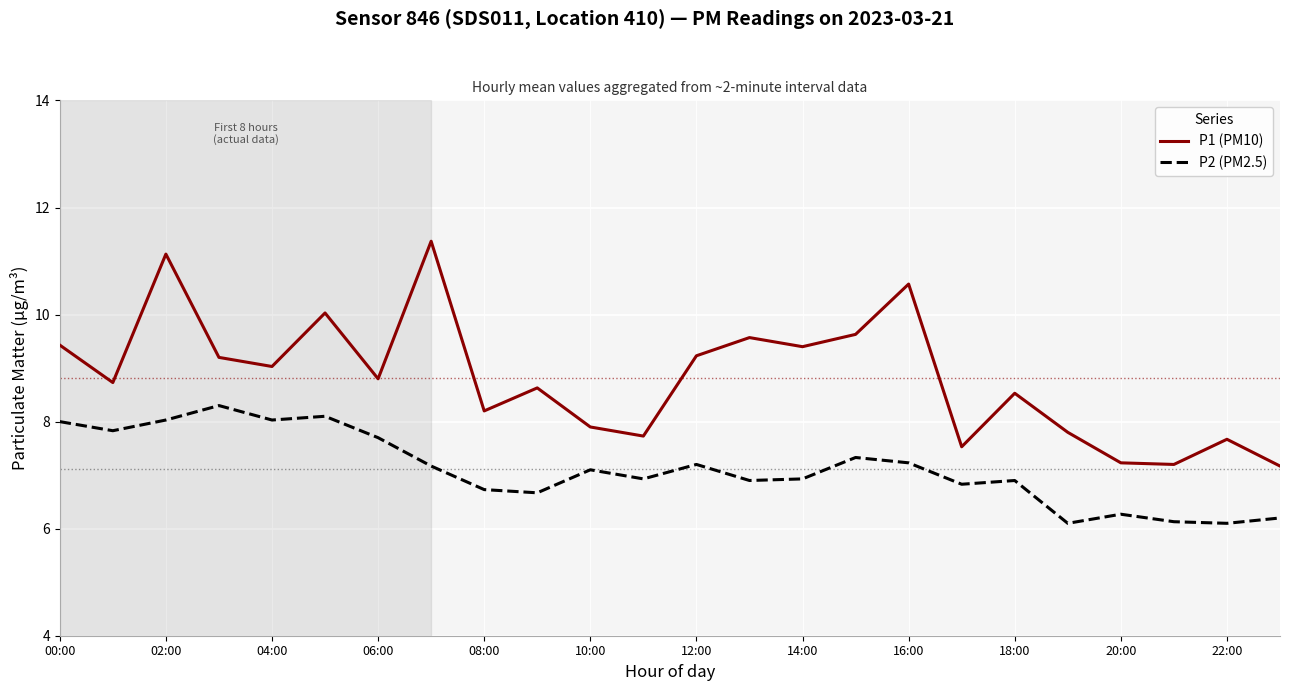

What are all the series names shown in the legend?

P1 (PM10), P2 (PM2.5)